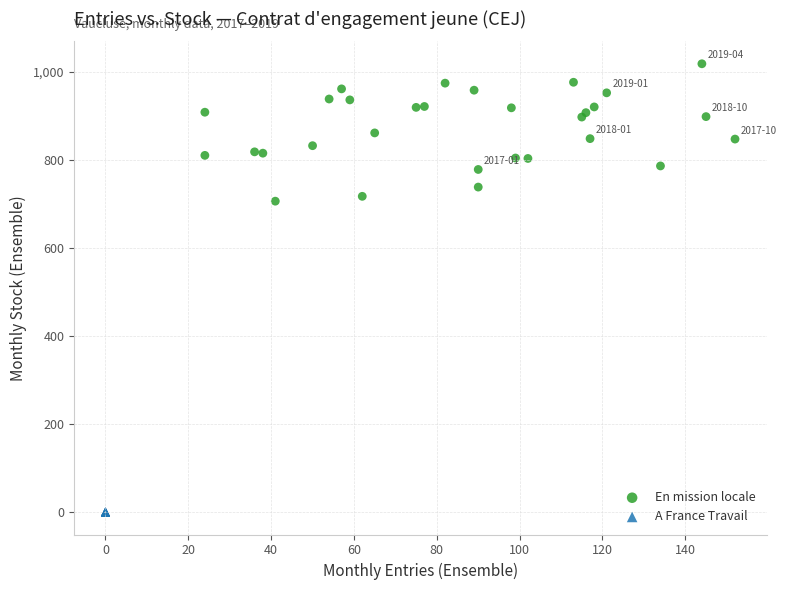

Which series contains the lowest Y value?

A France Travail